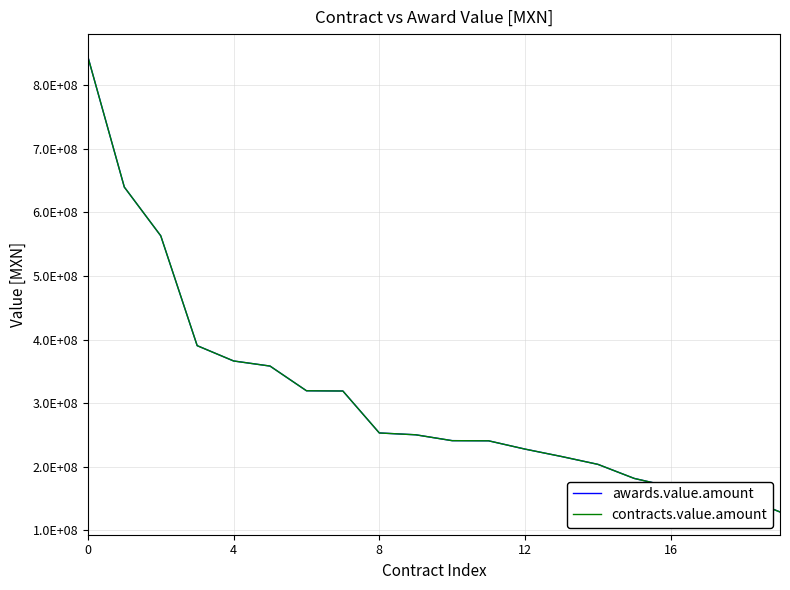

Does the chart display data point markers on the line(s)?

No